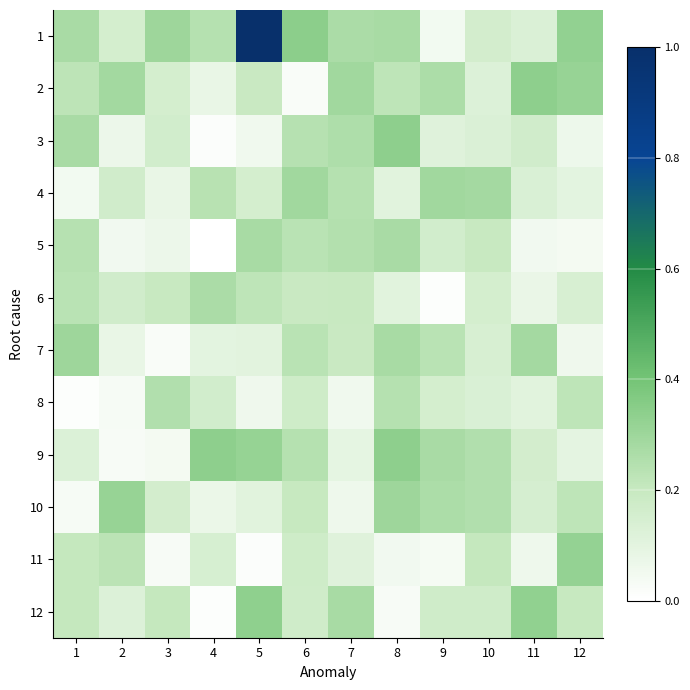

What is the total value across all series at 2?

1.7